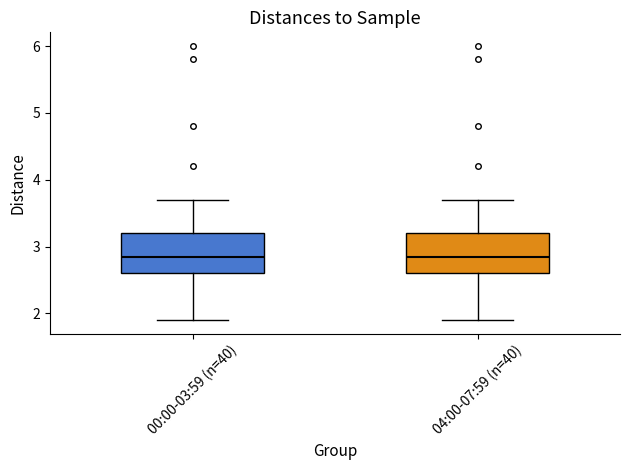

Reading left to right, read every box against the y-axis: the position of its median line, the range the box covers, and the ends of its whiskers. The values are not printed on the chart, so give them approximately, as read against the axis.

00:00-03:59 (n=40): median 2.9, box 2.6 to 3.2, whiskers 1.9 to 3.7
04:00-07:59 (n=40): median 2.9, box 2.6 to 3.2, whiskers 1.9 to 3.7